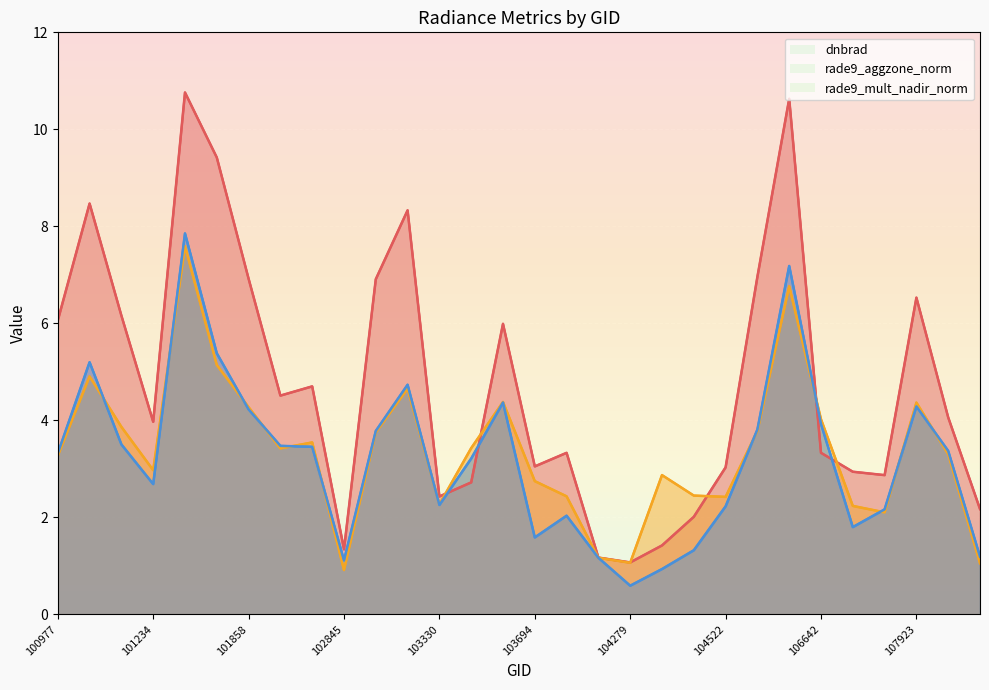

Which series has the largest range (max minus min)?

dnbrad